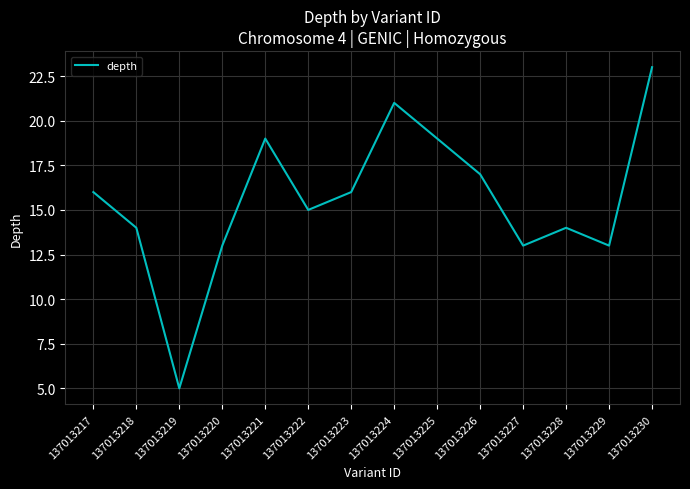

At which category does the data reach its first local valley?

137013219